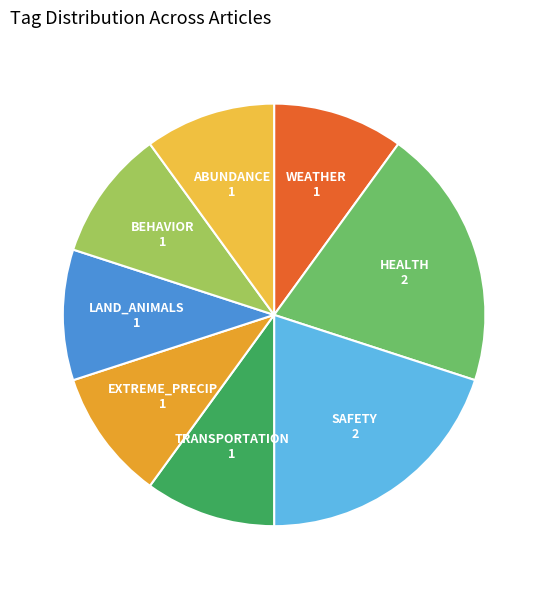

Count the number of slices in the pie.

8